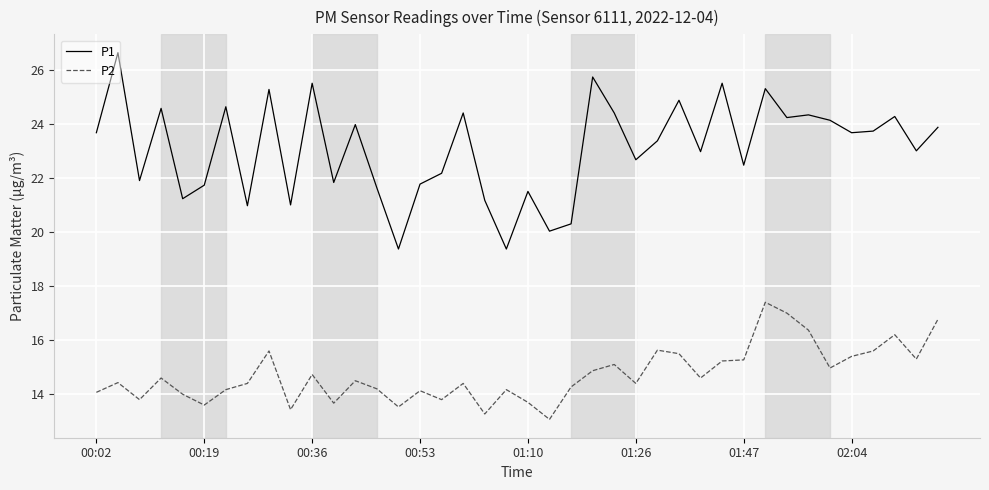

Which series has the largest range (max minus min)?

P1